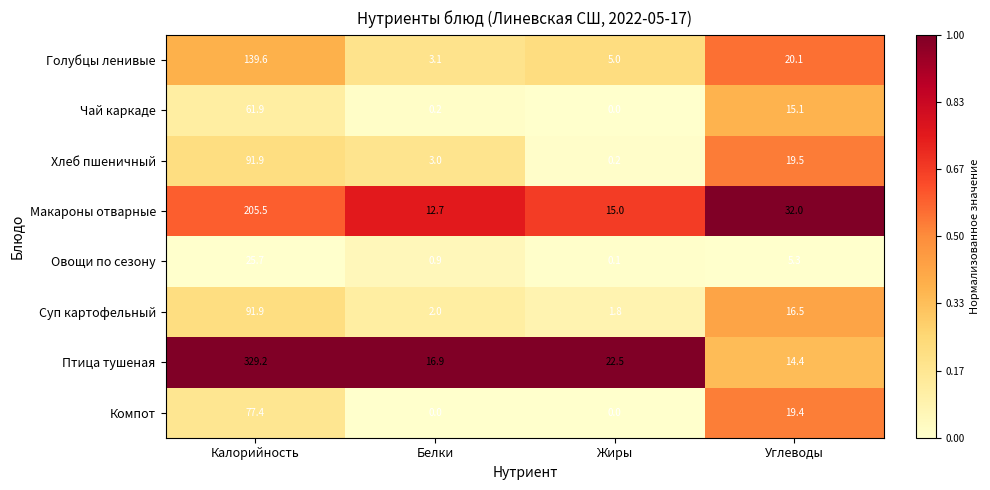

What value does the Птица тушеная series have at Белки?

16.9